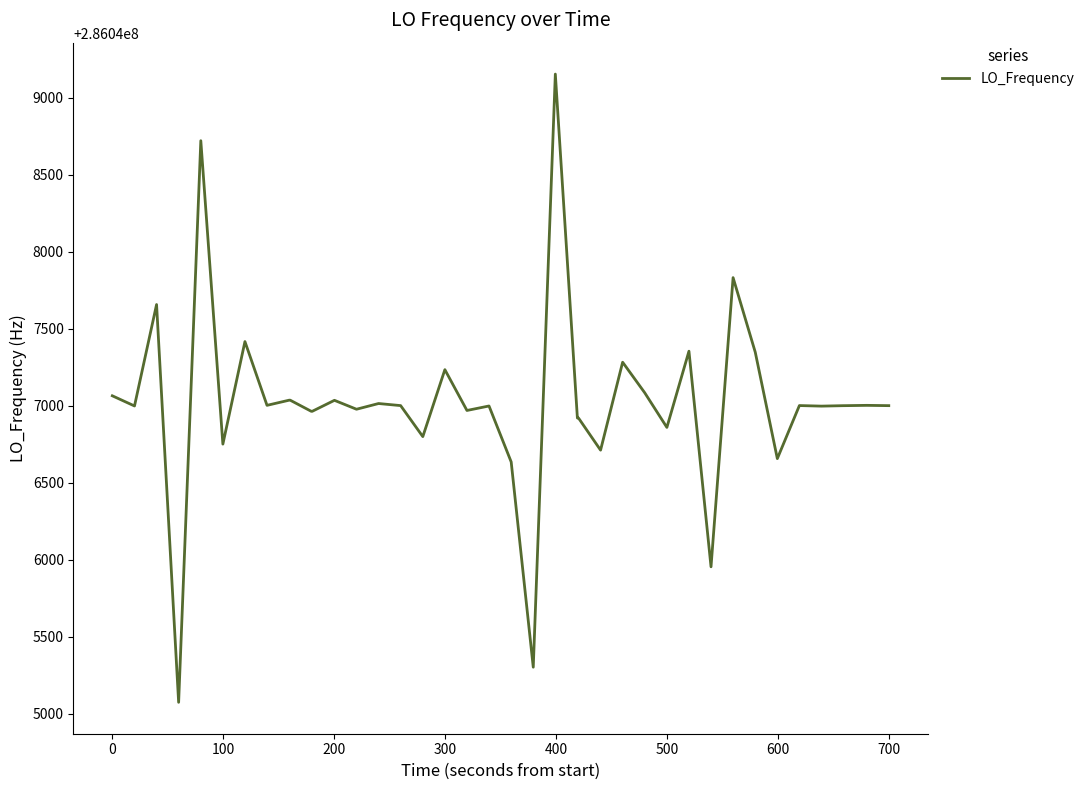

What is the greatest value displayed?

286049153.6